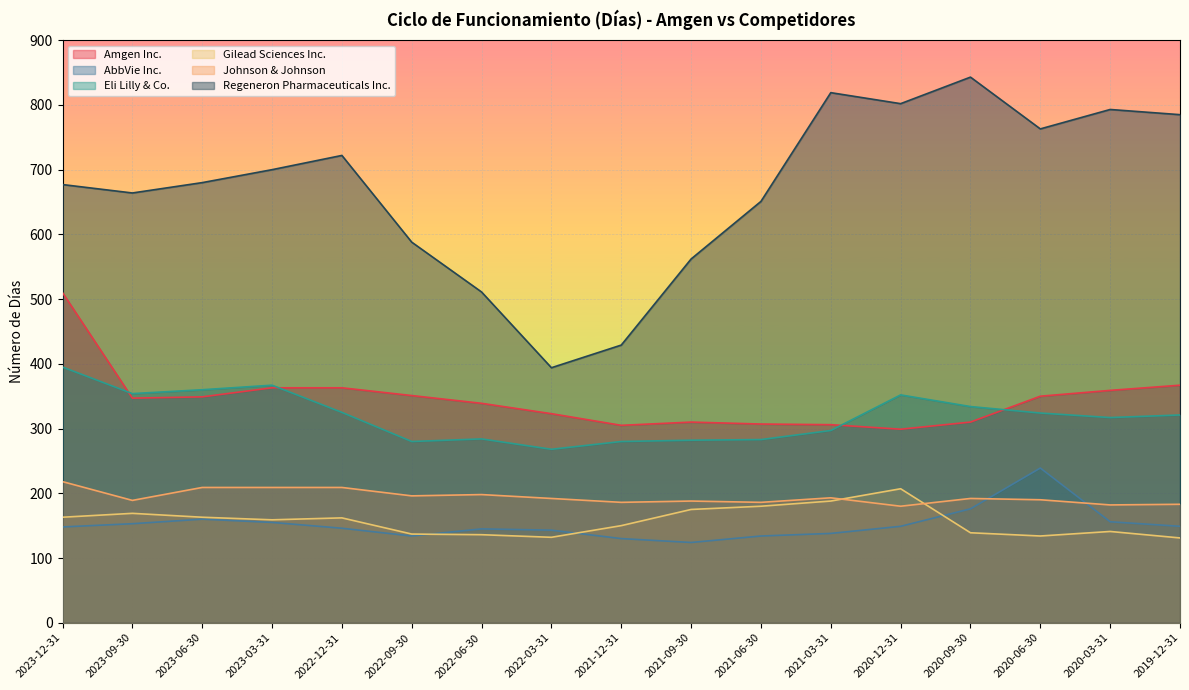

What is the label of the 12th point from the left?

2021-03-31